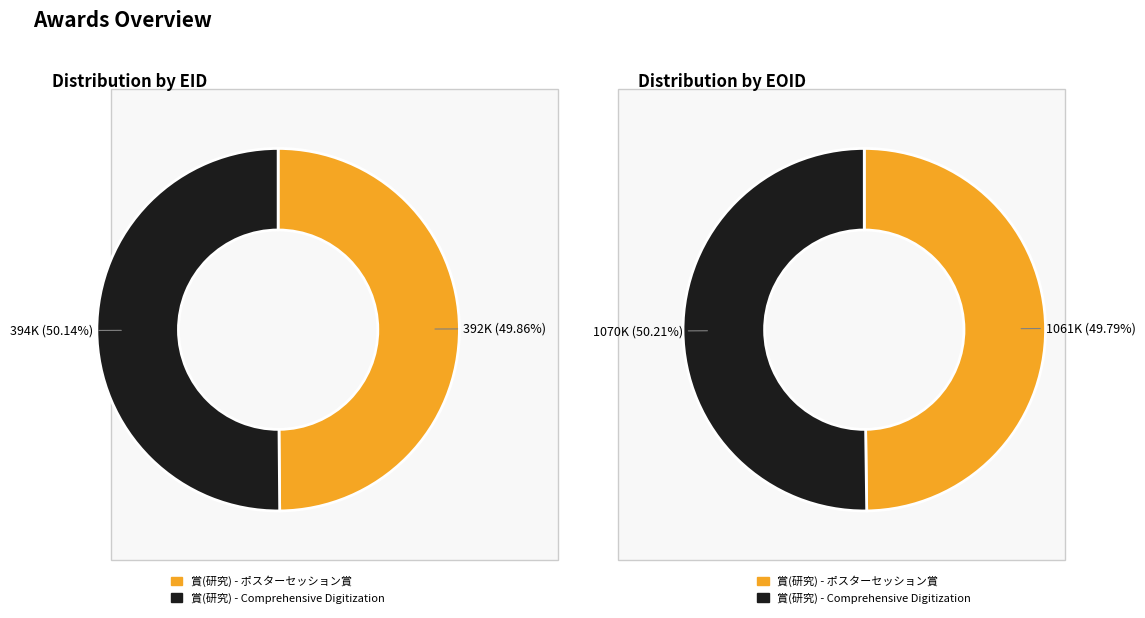

Which category has the smallest portion of the pie?

賞(研究) - ポスターセッション賞